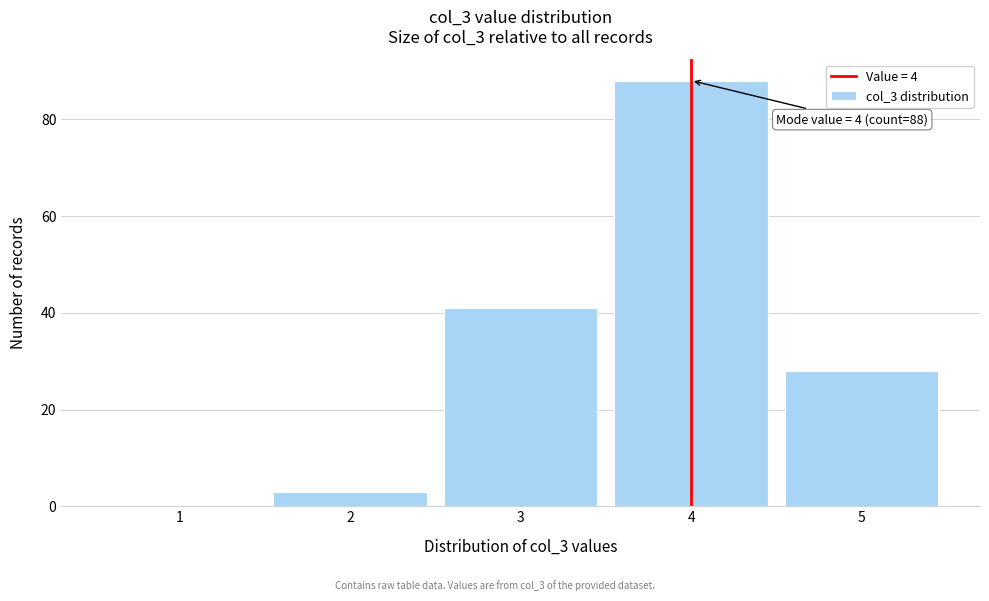

Over which range of the x-axis is the bar tallest?

3.5 to 4.5